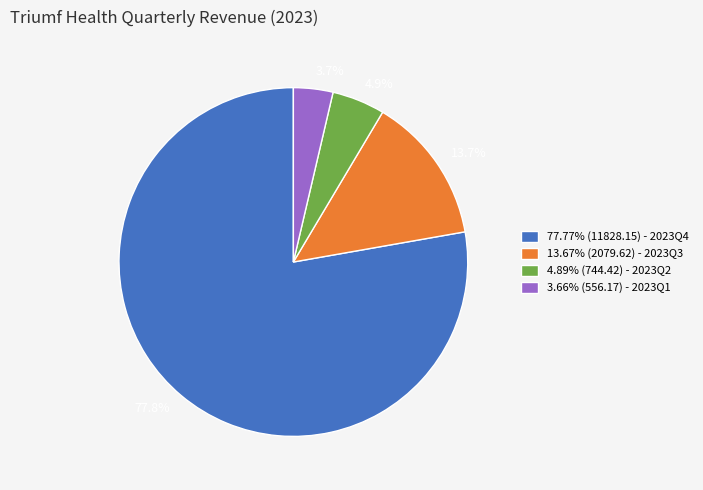

Do 3.66% (556.17) - 2023Q1 and 13.67% (2079.62) - 2023Q3 together represent more than half of the pie?

No